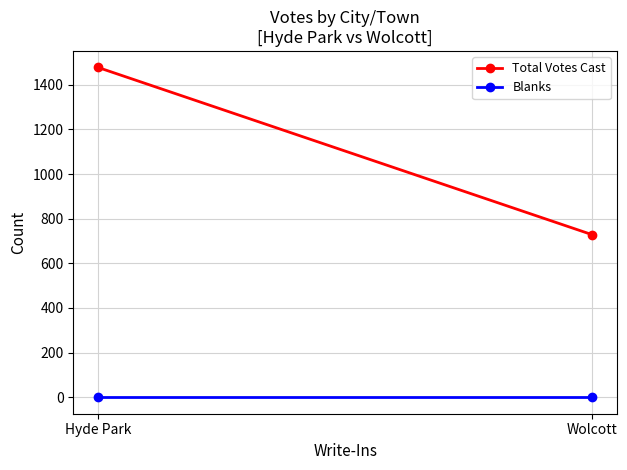

Which series has the widest spread of values?

Total Votes Cast